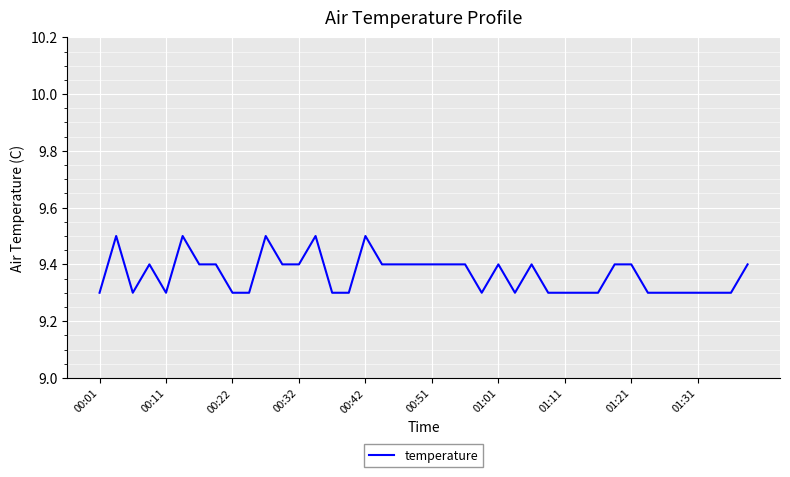

What is the smallest value displayed?

9.3